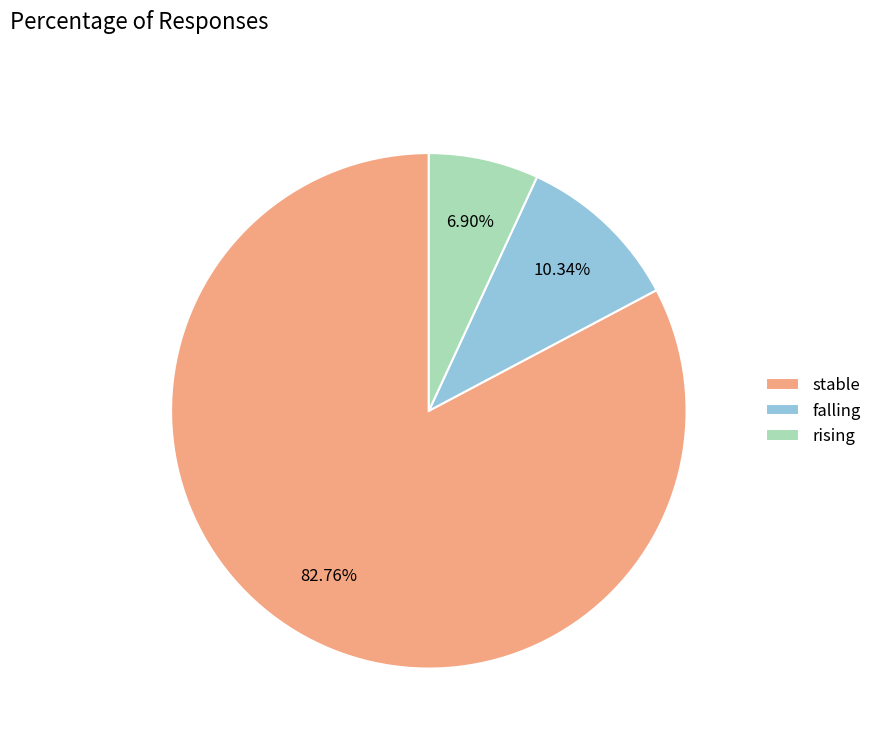

How many segments does this pie chart have?

3